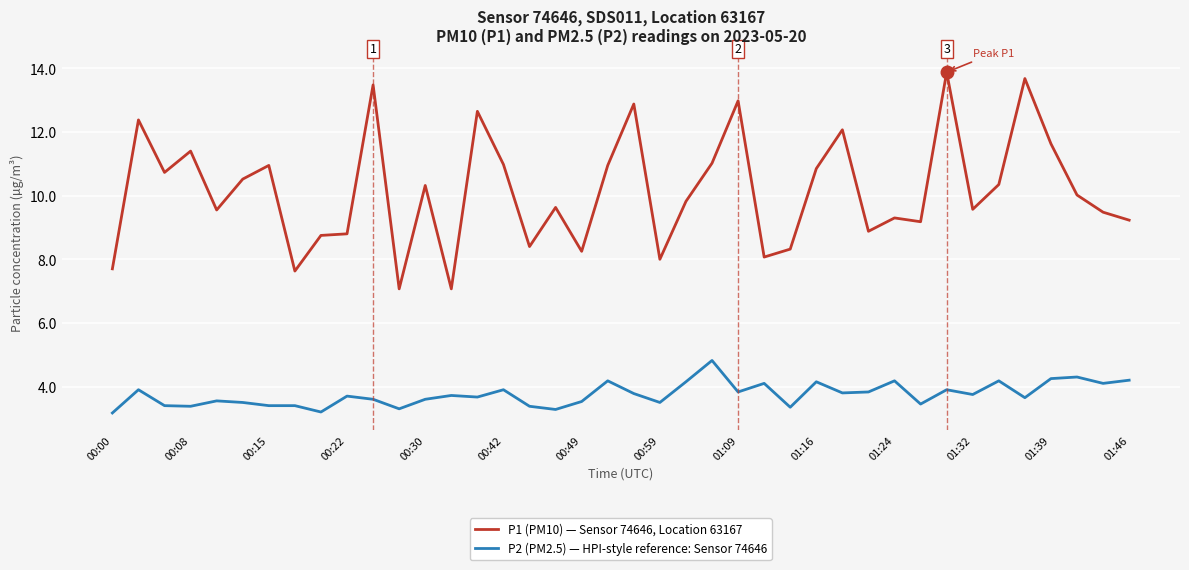

True or false: P1 (PM10) — Sensor 74646, Location 63167 and P2 (PM2.5) — HPI-style reference: Sensor 74646 cross at least once.

False